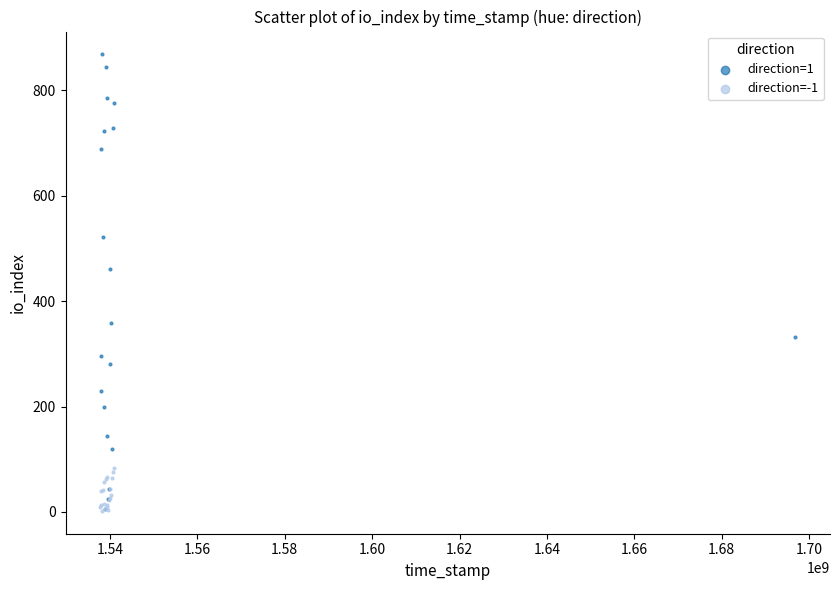

Which series contains the highest Y value?

direction=1